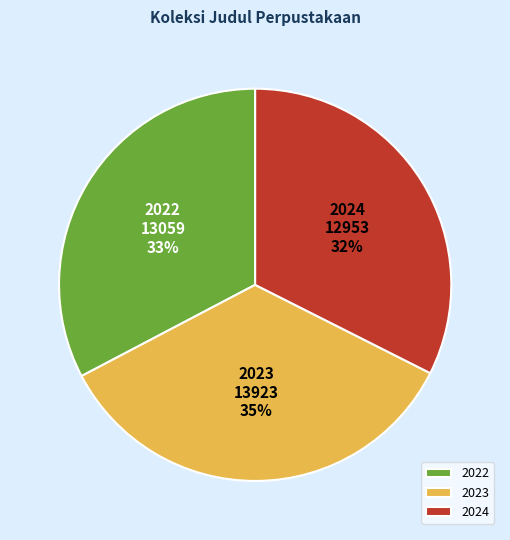

Is it true that 2023 is 30% of the pie?

False